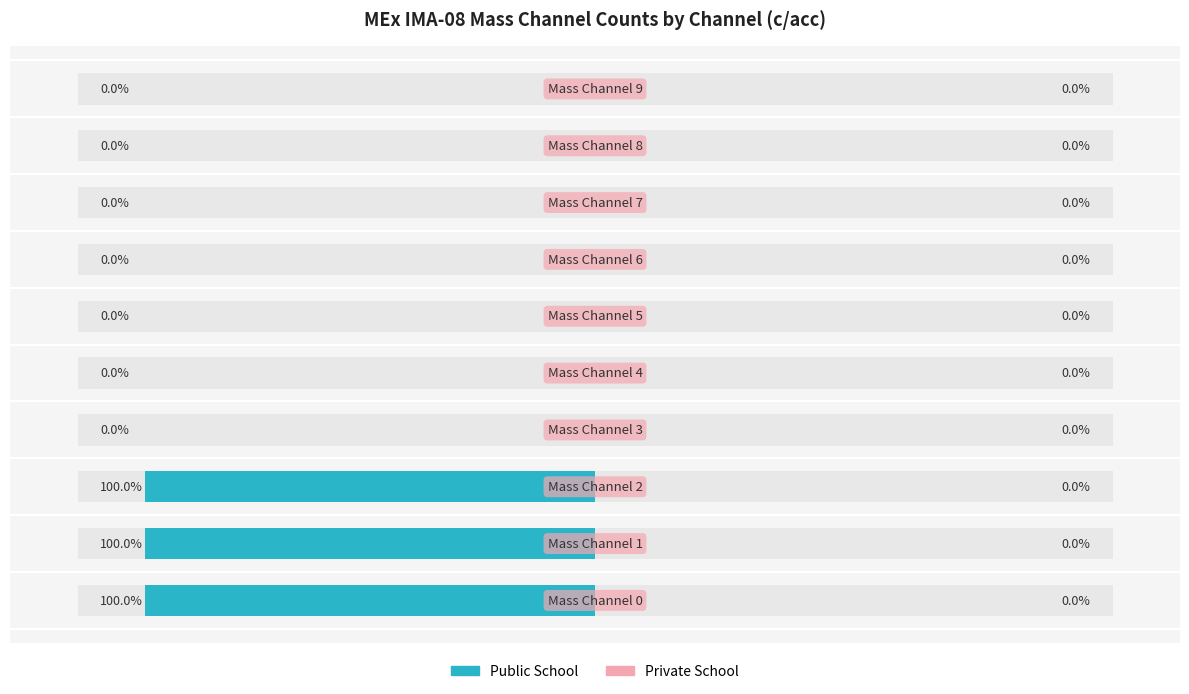

Which series has the widest spread of values?

Public School